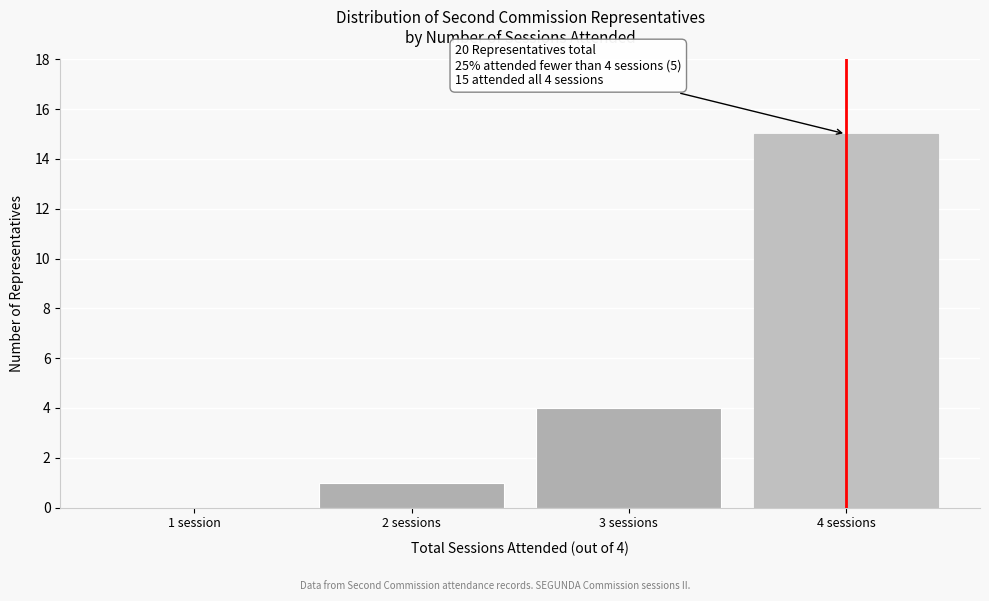

Reading right to left, what are all the values shown in this chart?

4 sessions=15	3 sessions=4	2 sessions=1	1 session=0